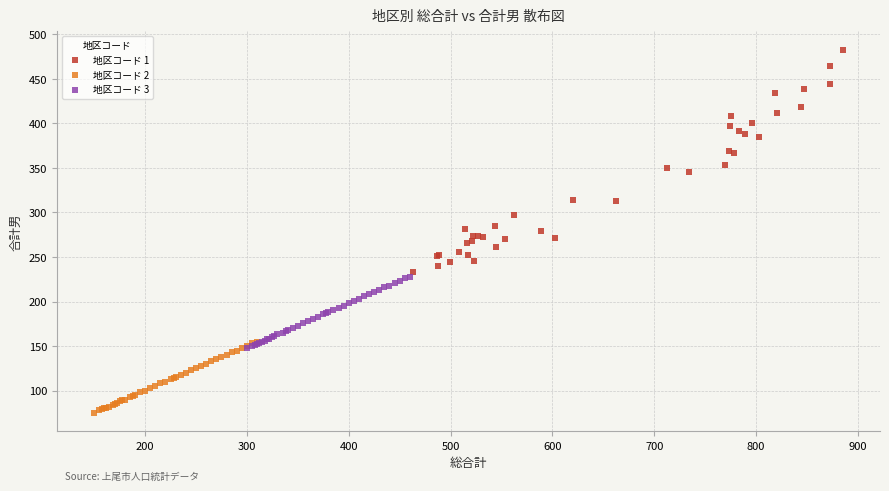

What are all the series names shown in the legend?

地区コード 1, 地区コード 2, 地区コード 3